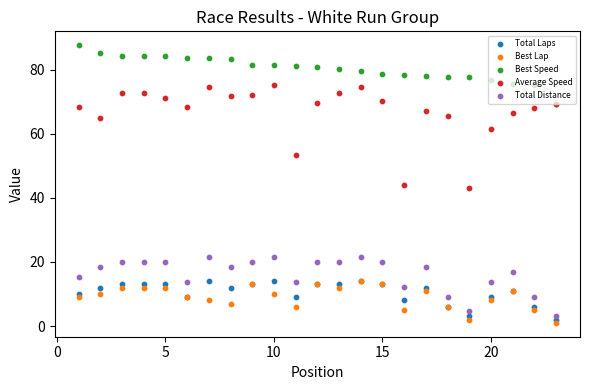

Is the value of Total Distance at 12 greater than the value of Average Speed at 14?

No